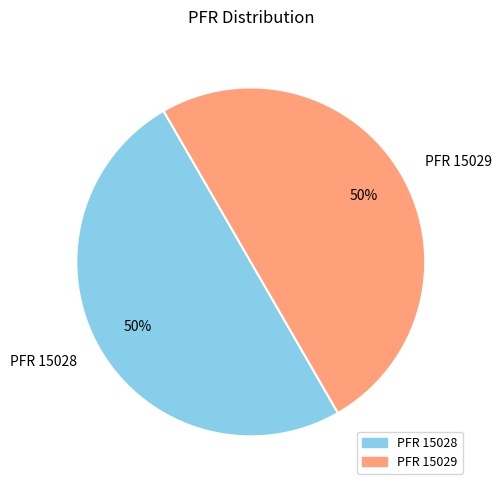

To the nearest percent, what is the average slice percentage?

50%